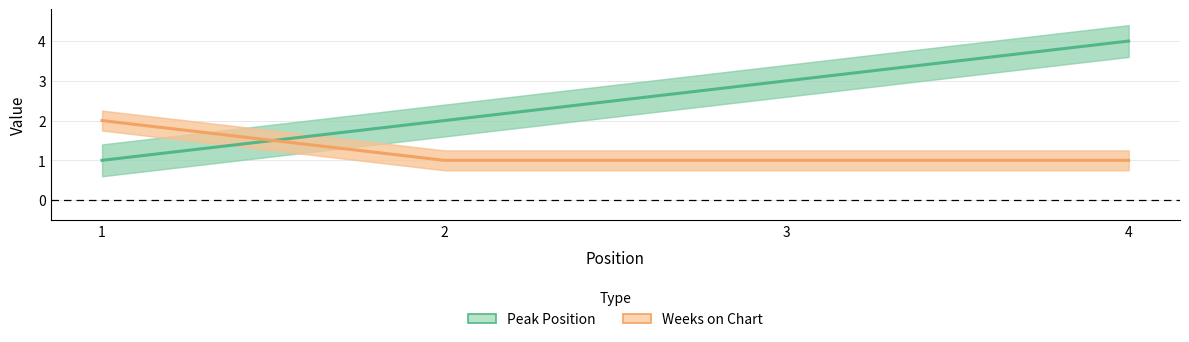

True or false: Peak Position has more than 0 interior local peaks.

False